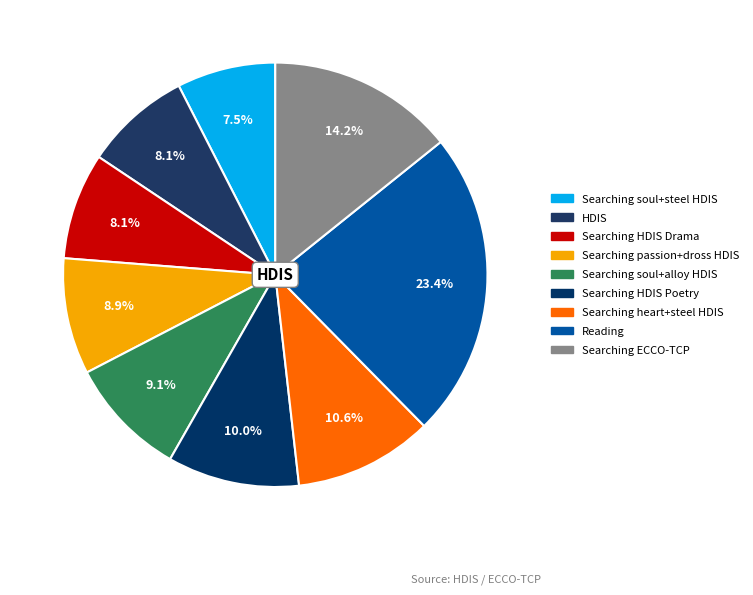

Approximately how many times larger is the value at Reading compared to Searching soul+steel HDIS?

3.1